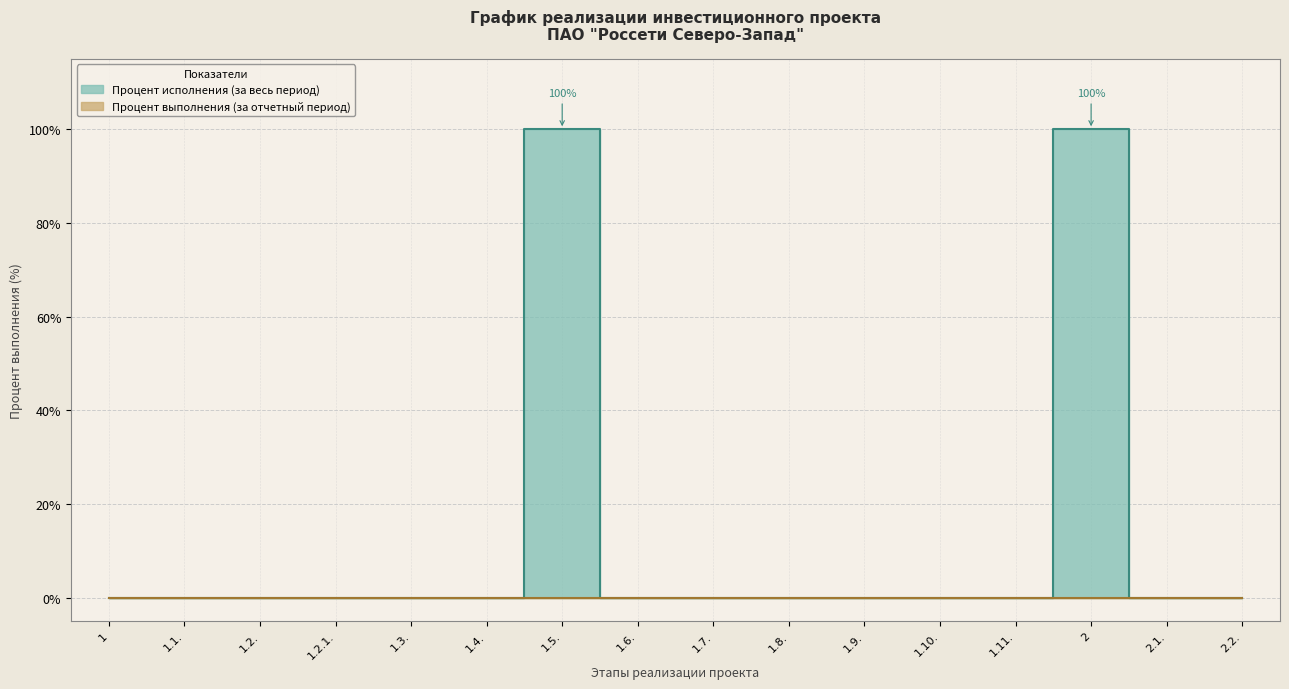

What is the difference between the second highest and minimum values?

100